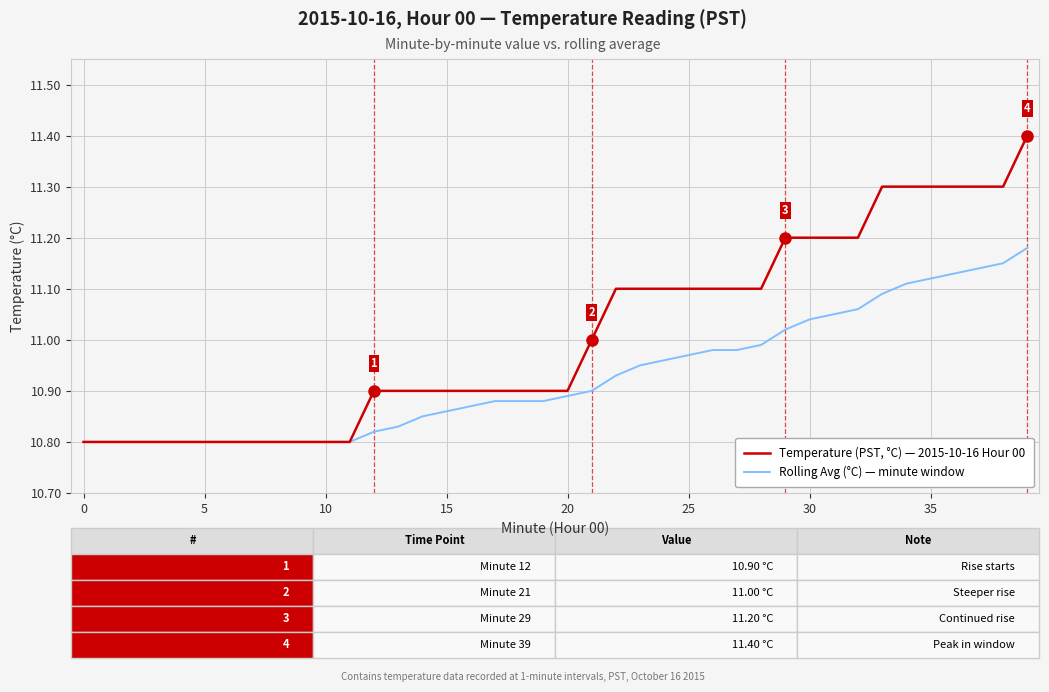

Which series has the largest range (max minus min)?

Temperature (PST, °C) — 2015-10-16 Hour 00